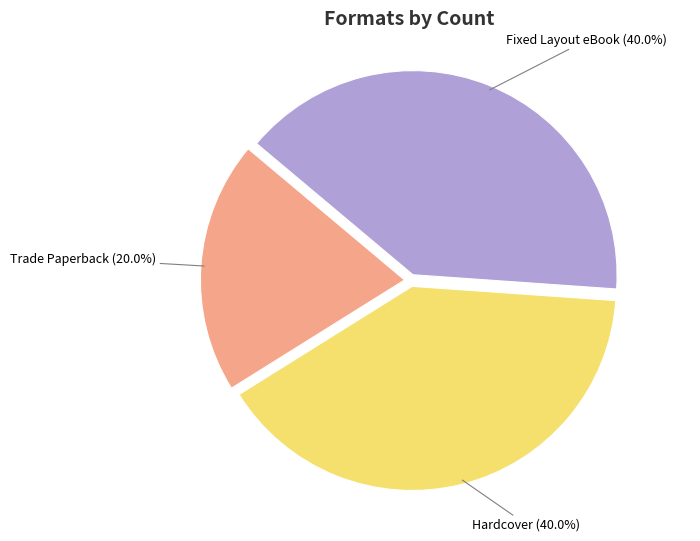

Does any single category account for the majority?

No